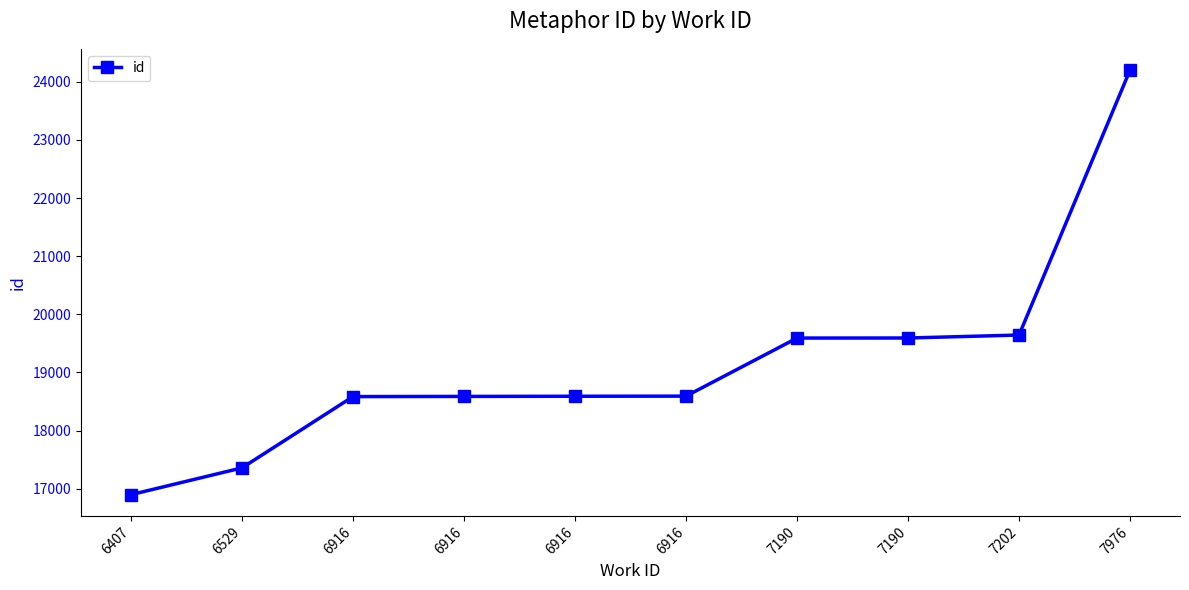

How many lines are shown in the chart?

1